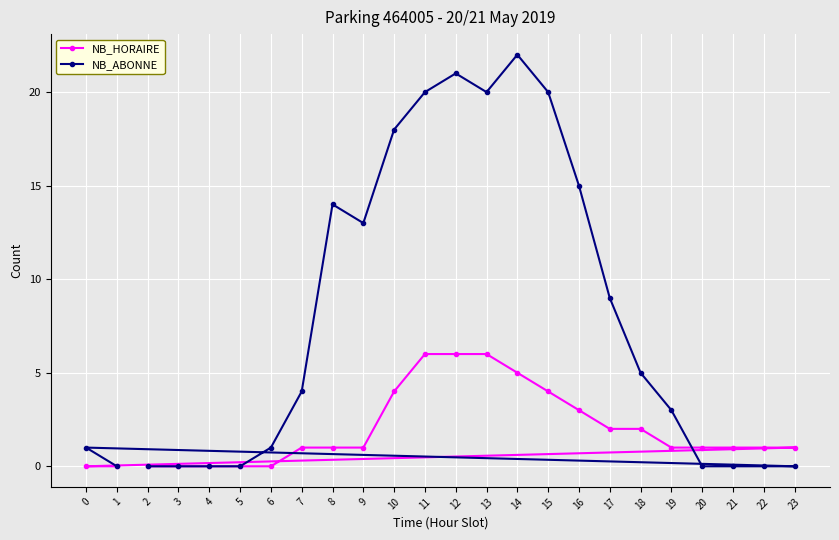

The NB_HORAIRE series shows 4 at 10. True or false?

True